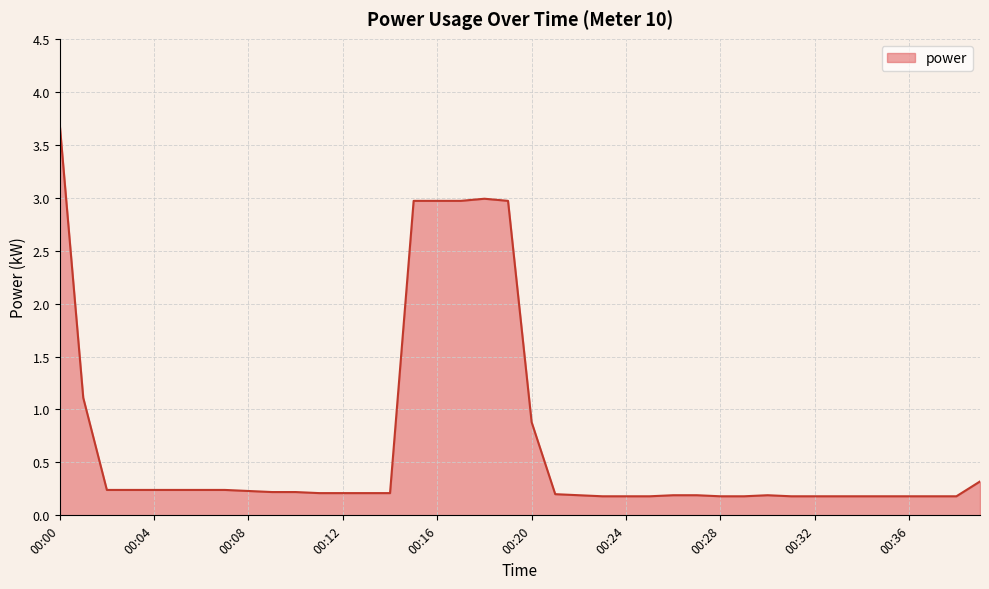

What is the difference between the maximum and minimum values?

3.5